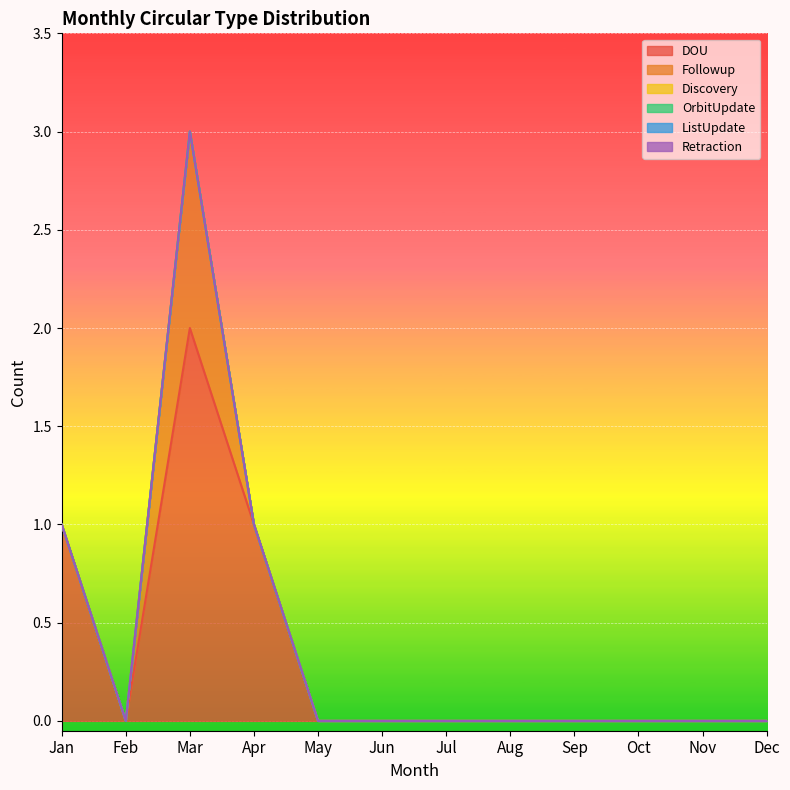

Rank the series at Nov from lowest to highest value.

DOU, Followup, Discovery, OrbitUpdate, ListUpdate, Retraction